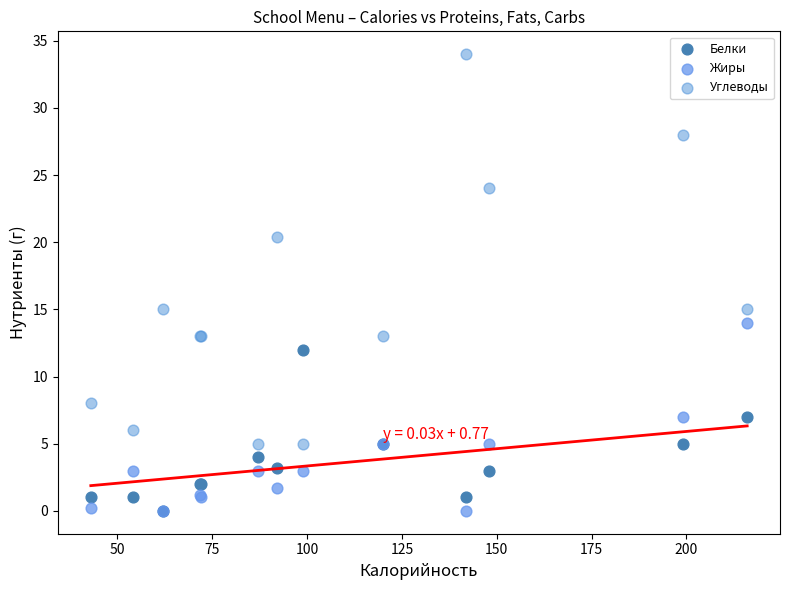

Which series contains the highest Y value?

Углеводы